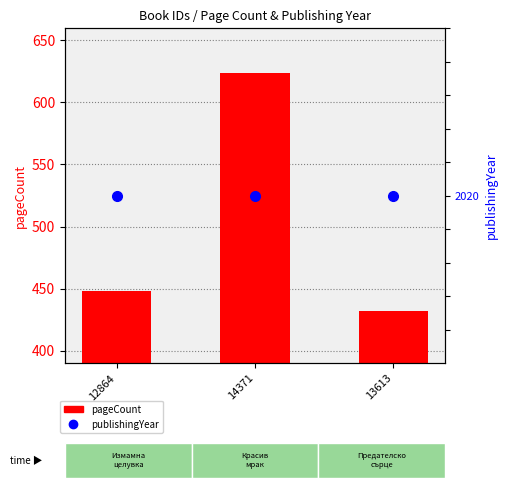

How many groups of bars are there?

3